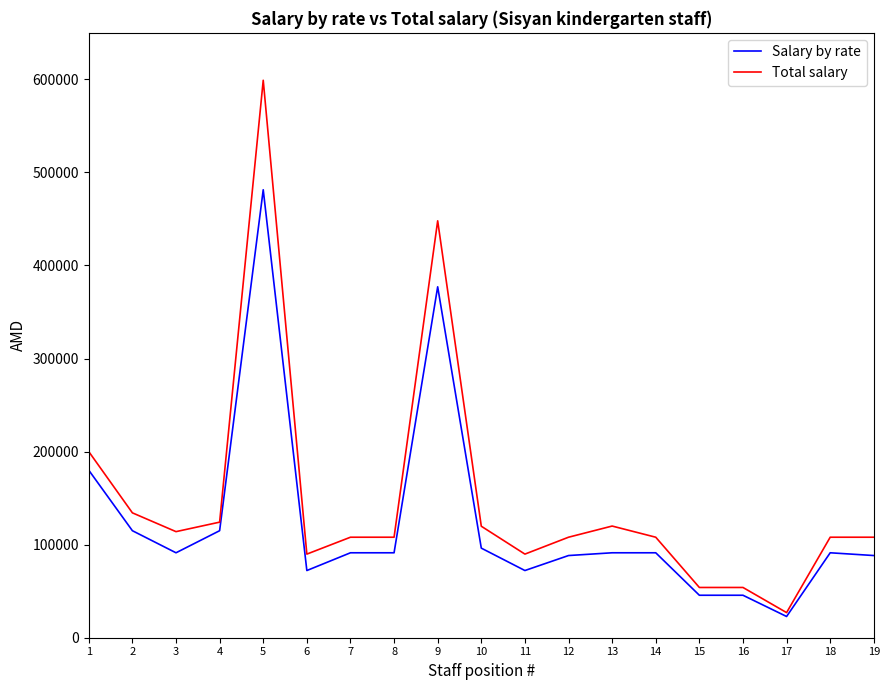

At which label does Total salary reach its peak?

5